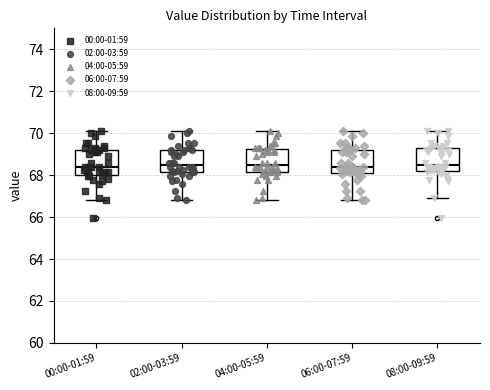

Reading left to right, read every box against the y-axis: the position of its median line, the range the box covers, and the ends of its whiskers. The values are not printed on the chart, so give them approximately, as read against the axis.

00:00-01:59: median 68.4, box 68.0 to 69.2, whiskers 66.8 to 70.2
02:00-03:59: median 68.4, box 68.2 to 69.2, whiskers 66.8 to 70.2
04:00-05:59: median 68.4, box 68.2 to 69.2, whiskers 66.8 to 70.2
06:00-07:59: median 68.4, box 68.2 to 69.2, whiskers 66.8 to 70.2
08:00-09:59: median 68.4, box 68.2 to 69.4, whiskers 67.0 to 70.2